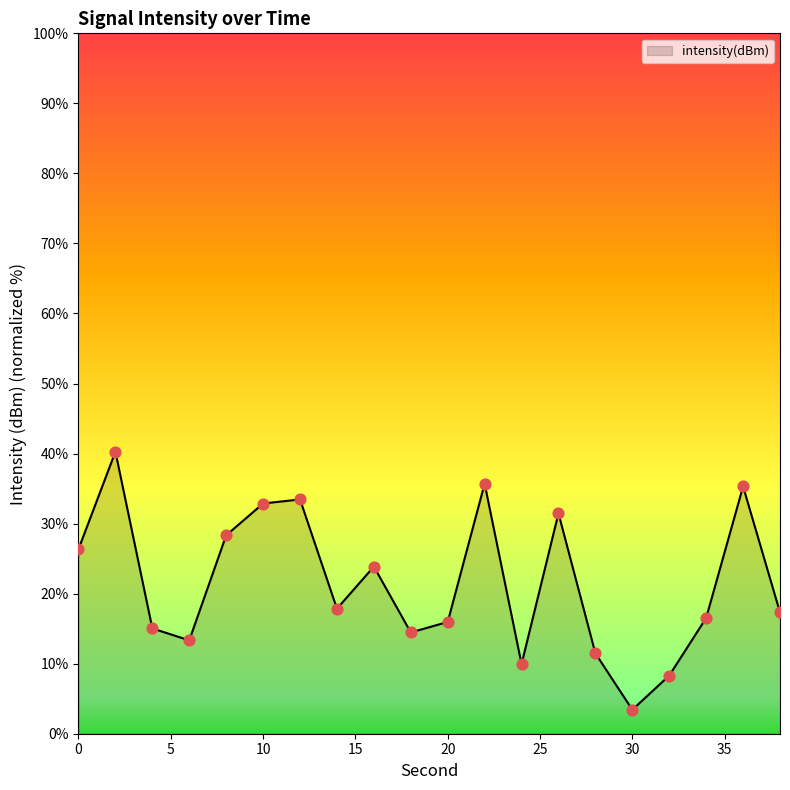

What is the difference between the maximum and minimum values?

36.8